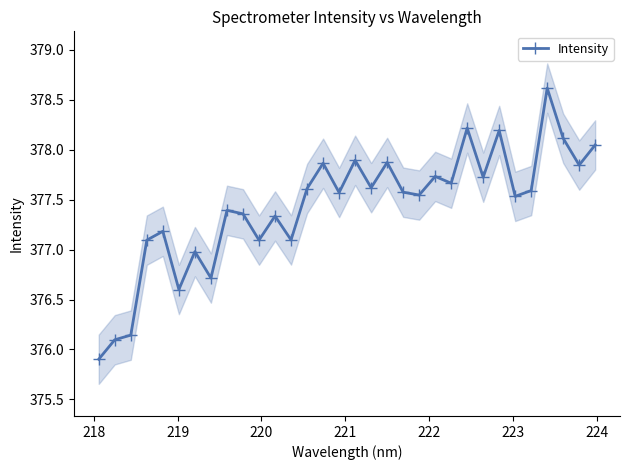

Count the number of data series in this chart.

1